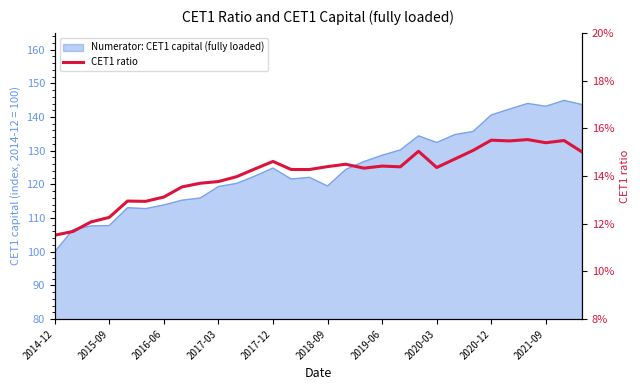

At which category does the chart reach its peak across all series?

26